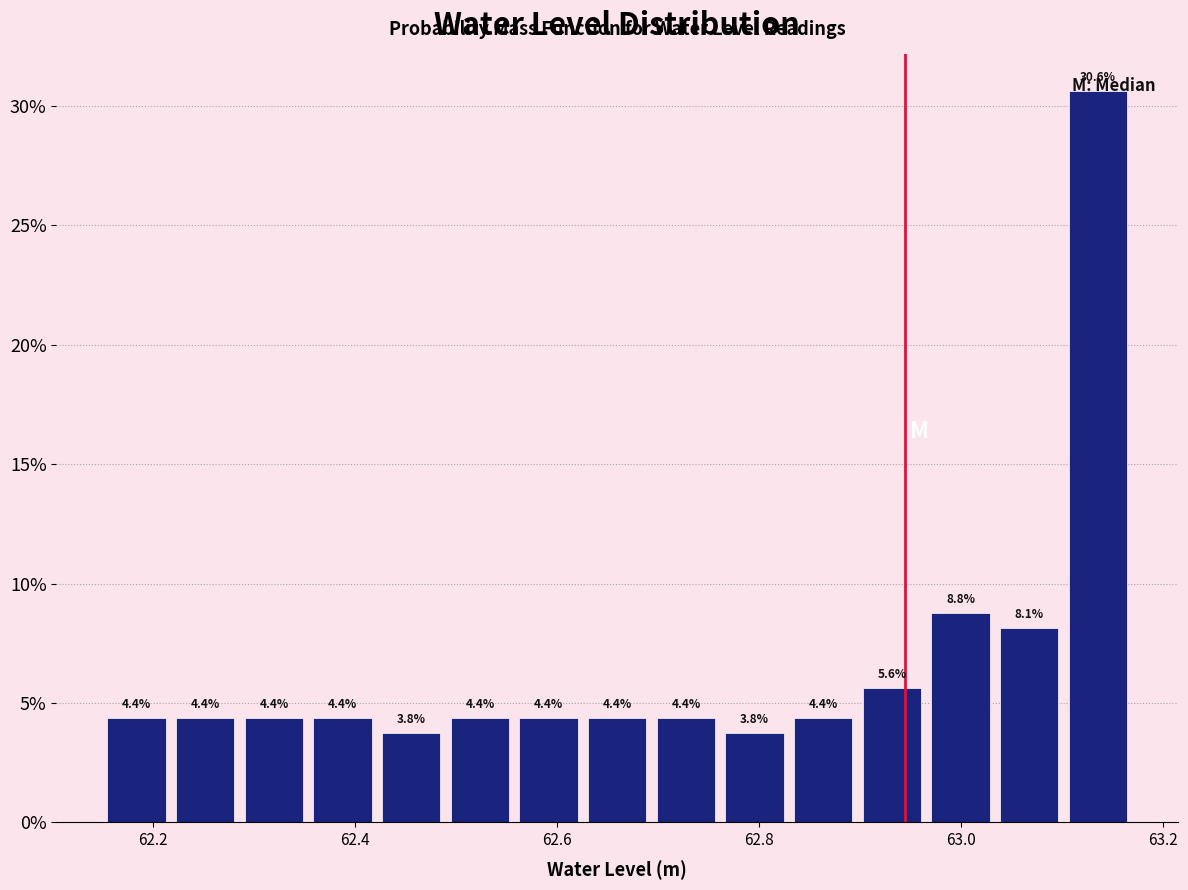

Around what value on the x-axis is the tallest bar? Give the approximate position of its centre, as read against the axis.

63.14